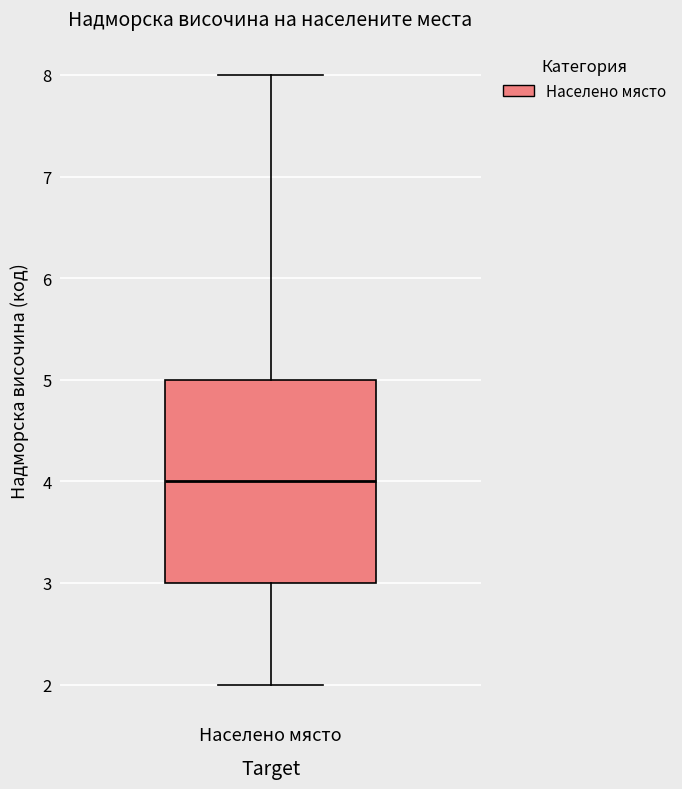

Read this box plot against the y-axis: the position of the median line, the range covered by the box, and the ends of both whiskers. The values are not printed on the chart, so give them approximately, as read against the axis.

median 4, box 3 to 5, whiskers 2 to 8